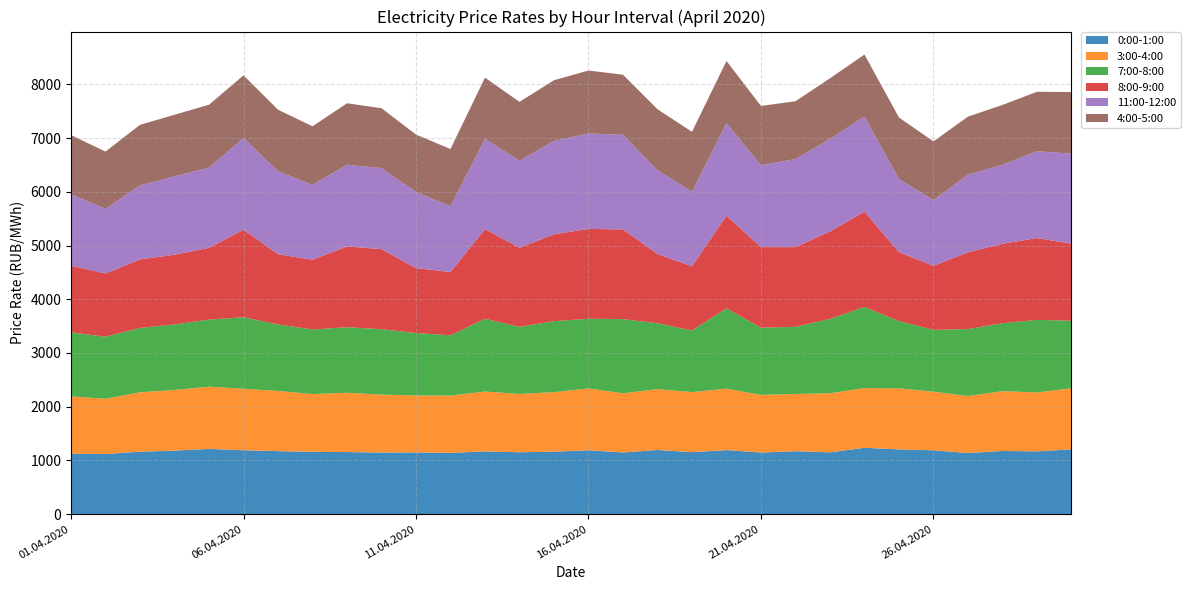

Reading left to right, transcribe all the data shown in this chart.

0:00-1:00: 01.04.2020=1123.7	02.04.2020=1119.0	03.04.2020=1162.2	04.04.2020=1182.2	05.04.2020=1214.6	06.04.2020=1189.0	07.04.2020=1172.7	08.04.2020=1160.1	09.04.2020=1155.9	10.04.2020=1146.1	11.04.2020=1148.4	12.04.2020=1140.4	13.04.2020=1167.1	14.04.2020=1152.1	15.04.2020=1163.1	16.04.2020=1189.2	17.04.2020=1148.0	18.04.2020=1194.0	19.04.2020=1154.0	20.04.2020=1191.5	21.04.2020=1146.9	22.04.2020=1170.7	23.04.2020=1150.2	24.04.2020=1235.1	25.04.2020=1205.0	26.04.2020=1188.7	27.04.2020=1137.5	28.04.2020=1175.9	29.04.2020=1168.5	30.04.2020=1205.4
3:00-4:00: 01.04.2020=1067.1	02.04.2020=1029.3	03.04.2020=1105.7	04.04.2020=1128.8	05.04.2020=1158.8	06.04.2020=1144.7	07.04.2020=1120.9	08.04.2020=1074.8	09.04.2020=1103.5	10.04.2020=1079.5	11.04.2020=1061.0	12.04.2020=1066.0	13.04.2020=1115.0	14.04.2020=1085.2	15.04.2020=1107.7	16.04.2020=1151.8	17.04.2020=1100.8	18.04.2020=1132.8	19.04.2020=1117.1	20.04.2020=1144.5	21.04.2020=1072.5	22.04.2020=1066.6	23.04.2020=1099.6	24.04.2020=1110.8	25.04.2020=1136.8	26.04.2020=1090.8	27.04.2020=1061.2	28.04.2020=1113.0	29.04.2020=1096.7	30.04.2020=1137.4
7:00-8:00: 01.04.2020=1193.2	02.04.2020=1155.0	03.04.2020=1199.6	04.04.2020=1220.2	05.04.2020=1248.6	06.04.2020=1331.0	07.04.2020=1238.2	08.04.2020=1202.1	09.04.2020=1220.6	10.04.2020=1216.1	11.04.2020=1162.1	12.04.2020=1123.3	13.04.2020=1354.8	14.04.2020=1249.2	15.04.2020=1321.4	16.04.2020=1296.4	17.04.2020=1381.3	18.04.2020=1227.4	19.04.2020=1146.4	20.04.2020=1495.2	21.04.2020=1251.6	22.04.2020=1249.1	23.04.2020=1384.3	24.04.2020=1511.1	25.04.2020=1251.8	26.04.2020=1151.1	27.04.2020=1246.9	28.04.2020=1266.5	29.04.2020=1351.1	30.04.2020=1258.2
8:00-9:00: 01.04.2020=1240.7	02.04.2020=1175.7	03.04.2020=1274.8	04.04.2020=1298.2	05.04.2020=1335.4	06.04.2020=1630.2	07.04.2020=1306.7	08.04.2020=1298.8	09.04.2020=1503.7	10.04.2020=1491.5	11.04.2020=1207.9	12.04.2020=1178.5	13.04.2020=1668.6	14.04.2020=1470.7	15.04.2020=1617.3	16.04.2020=1672.6	17.04.2020=1669.6	18.04.2020=1290.5	19.04.2020=1192.8	20.04.2020=1723.8	21.04.2020=1499.7	22.04.2020=1484.2	23.04.2020=1627.8	24.04.2020=1773.4	25.04.2020=1283.2	26.04.2020=1192.2	27.04.2020=1428.7	28.04.2020=1476.0	29.04.2020=1523.4	30.04.2020=1434.0
11:00-12:00: 01.04.2020=1330.9	02.04.2020=1204.5	03.04.2020=1375.3	04.04.2020=1459.7	05.04.2020=1492.1	06.04.2020=1708.3	07.04.2020=1544.2	08.04.2020=1394.4	09.04.2020=1520.8	10.04.2020=1508.7	11.04.2020=1417.9	12.04.2020=1224.1	13.04.2020=1681.9	14.04.2020=1621.3	15.04.2020=1736.0	16.04.2020=1776.7	17.04.2020=1761.0	18.04.2020=1557.8	19.04.2020=1390.9	20.04.2020=1723.5	21.04.2020=1522.4	22.04.2020=1641.1	23.04.2020=1722.4	24.04.2020=1770.1	25.04.2020=1362.1	26.04.2020=1223.9	27.04.2020=1445.5	28.04.2020=1472.4	29.04.2020=1616.4	30.04.2020=1676.1
4:00-5:00: 01.04.2020=1100.8	02.04.2020=1065.8	03.04.2020=1130.0	04.04.2020=1146.0	05.04.2020=1172.3	06.04.2020=1165.0	07.04.2020=1146.5	08.04.2020=1089.9	09.04.2020=1144.5	10.04.2020=1114.6	11.04.2020=1068.8	12.04.2020=1064.7	13.04.2020=1138.2	14.04.2020=1096.2	15.04.2020=1132.5	16.04.2020=1171.8	17.04.2020=1119.1	18.04.2020=1135.5	19.04.2020=1115.9	20.04.2020=1157.1	21.04.2020=1106.1	22.04.2020=1075.1	23.04.2020=1129.3	24.04.2020=1155.8	25.04.2020=1145.0	26.04.2020=1092.5	27.04.2020=1080.2	28.04.2020=1114.1	29.04.2020=1106.2	30.04.2020=1147.6